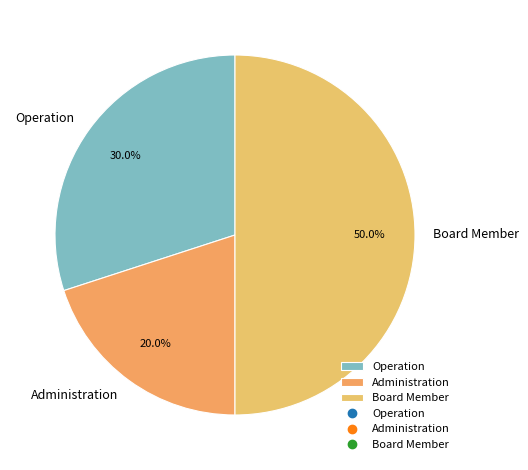

To the nearest percent, what percentage of the pie is Board Member?

50%